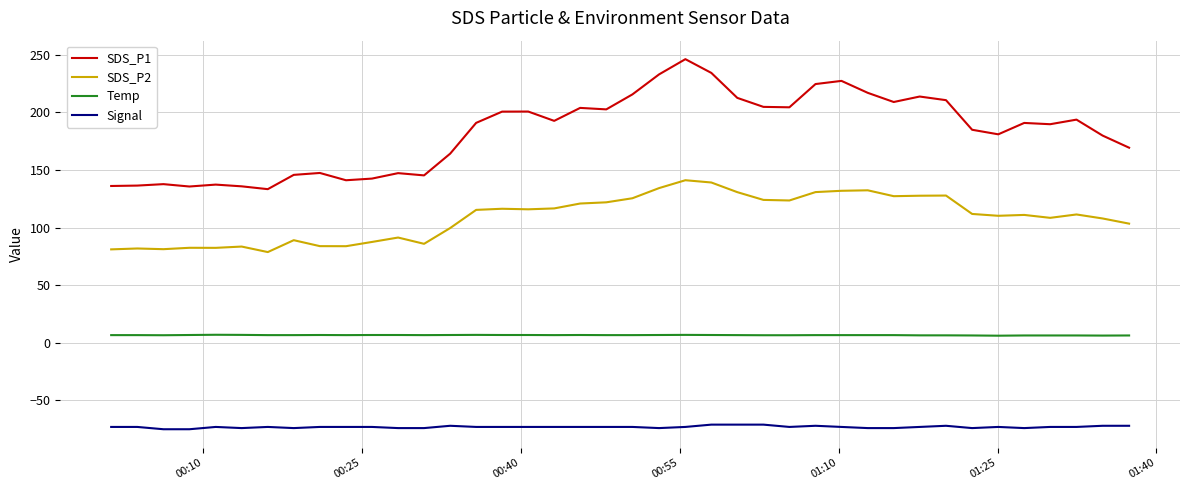

Rank the series by their average value, from lowest to highest.

Signal, Temp, SDS_P2, SDS_P1